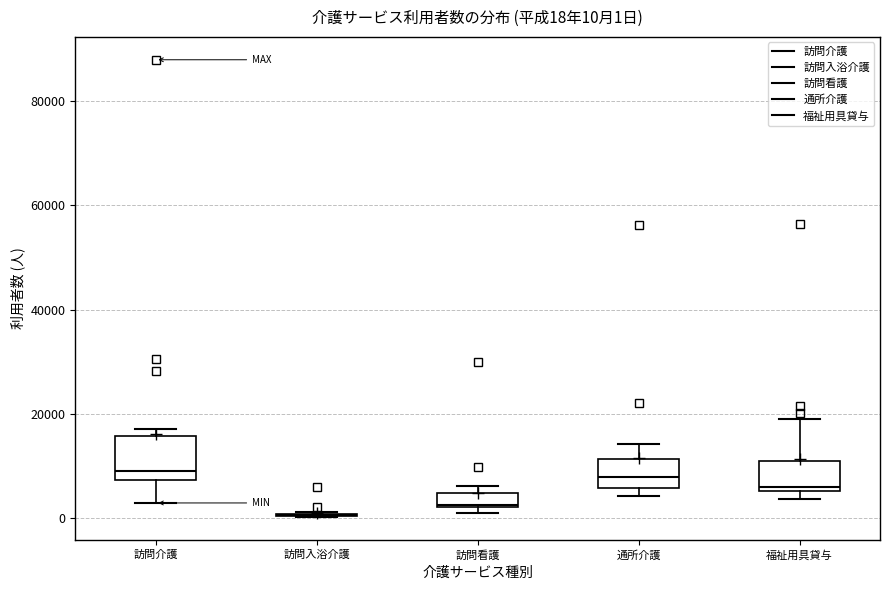

Comparing the boxes themselves (not the whiskers), which one is the tallest?

訪問介護